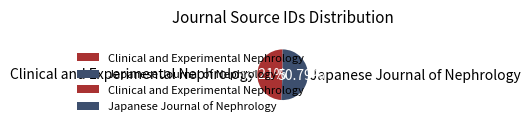

True or false: Clinical and Experimental Nephrology accounts for 49% of the total.

True